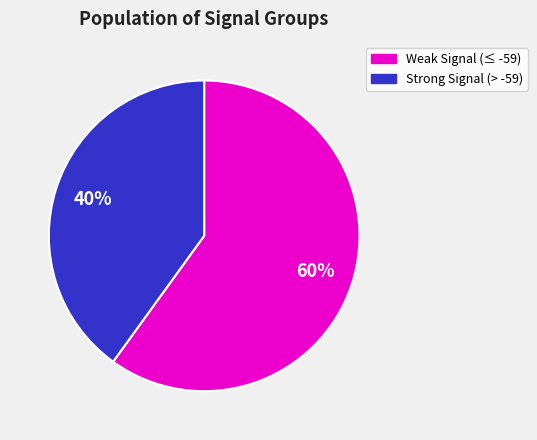

Is there any slice that represents more than half of the pie?

Yes